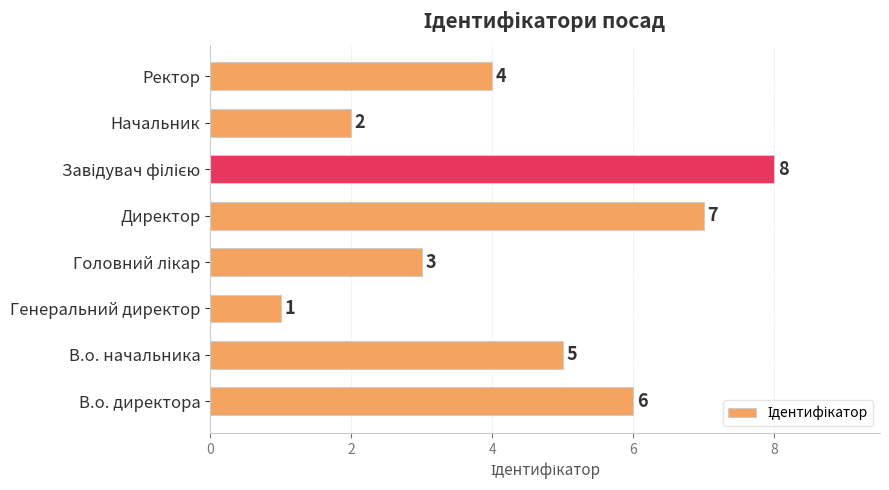

Which category has the lowest value across all series?

Генеральний директор